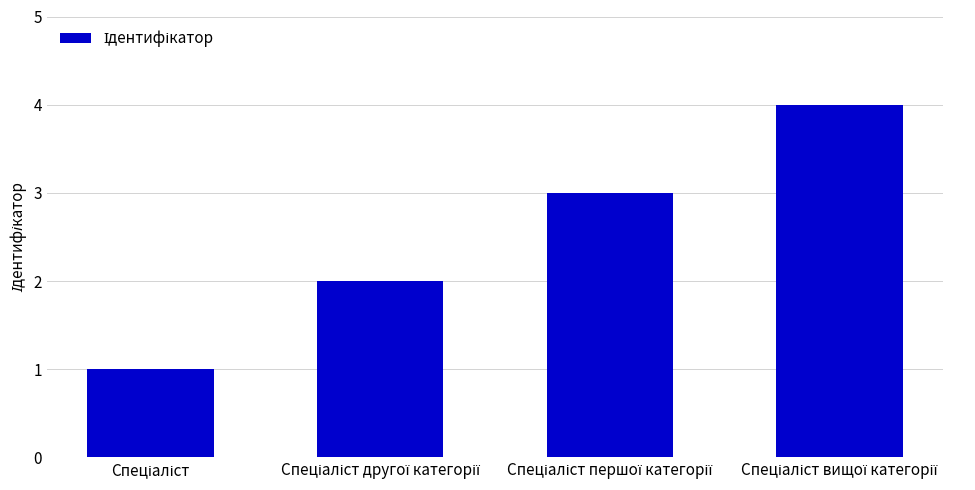

Reading left to right, extract all data points from this chart.

1	2	3	4